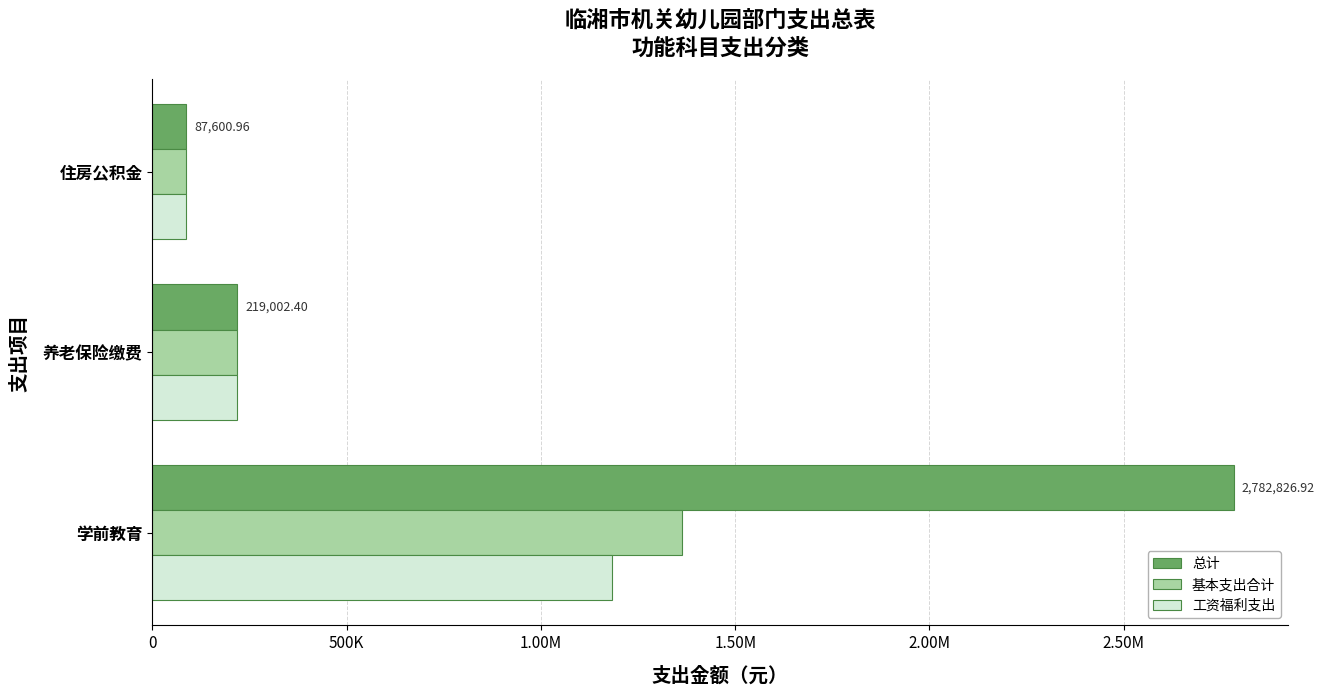

At how many categories does at least one series exceed 2258403?

1